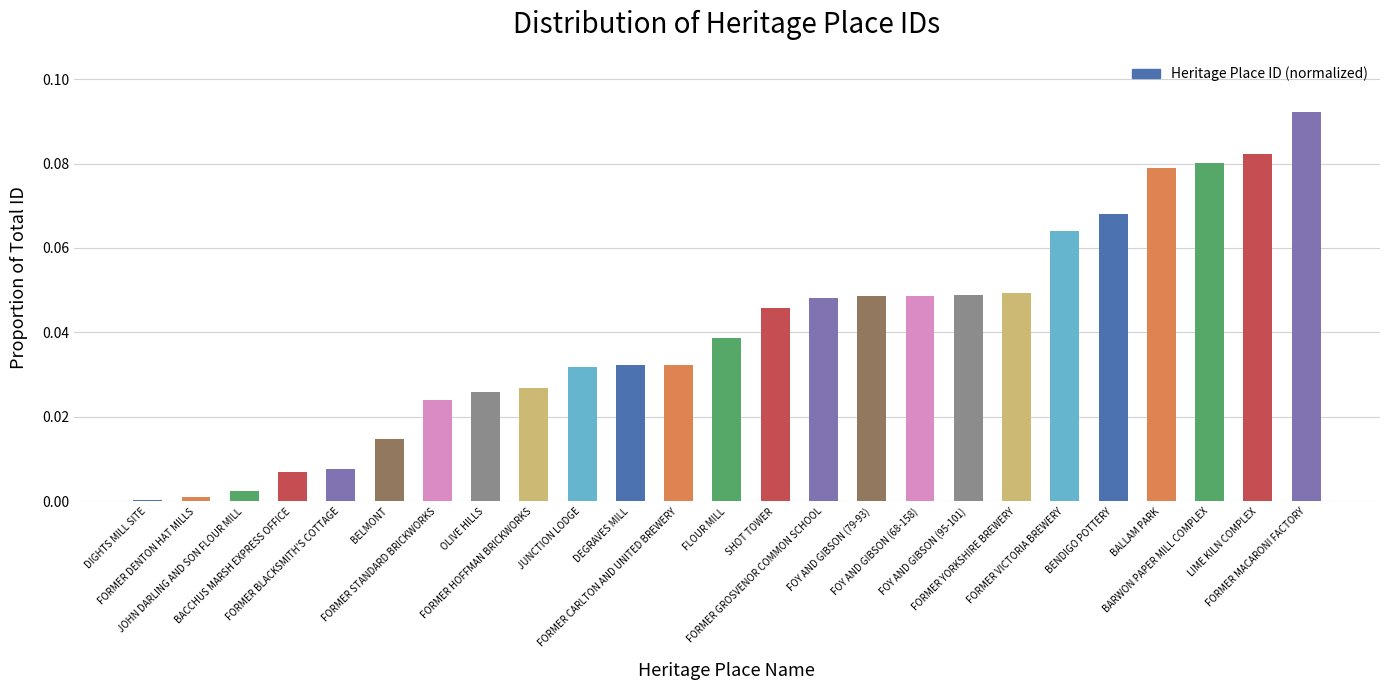

List the labels in order of value, largest first.

FORMER MACARONI FACTORY, LIME KILN COMPLEX, BARWON PAPER MILL COMPLEX, BALLAM PARK, BENDIGO POTTERY, FORMER VICTORIA BREWERY, FORMER YORKSHIRE BREWERY, FOY AND GIBSON (95-101), FOY AND GIBSON (68-158), FOY AND GIBSON (79-93), FORMER GROSVENOR COMMON SCHOOL, SHOT TOWER, FLOUR MILL, FORMER CARLTON AND UNITED BREWERY, DEGRAVES MILL, JUNCTION LODGE, FORMER HOFFMAN BRICKWORKS, OLIVE HILLS, FORMER STANDARD BRICKWORKS, BELMONT, FORMER BLACKSMITH'S COTTAGE, BACCHUS MARSH EXPRESS OFFICE, JOHN DARLING AND SON FLOUR MILL, FORMER DENTON HAT MILLS, DIGHTS MILL SITE